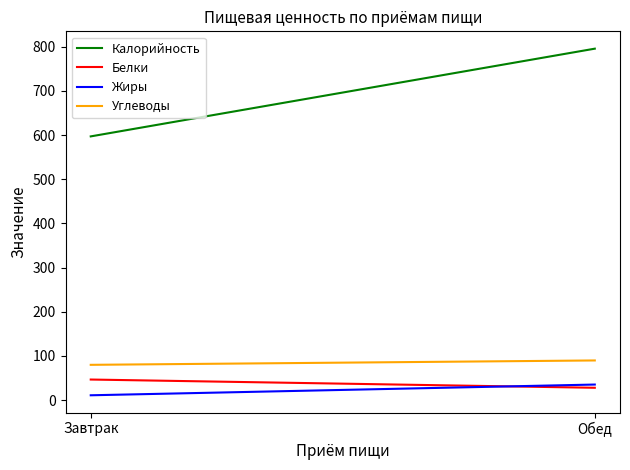

How many categories are shown in the chart?

2